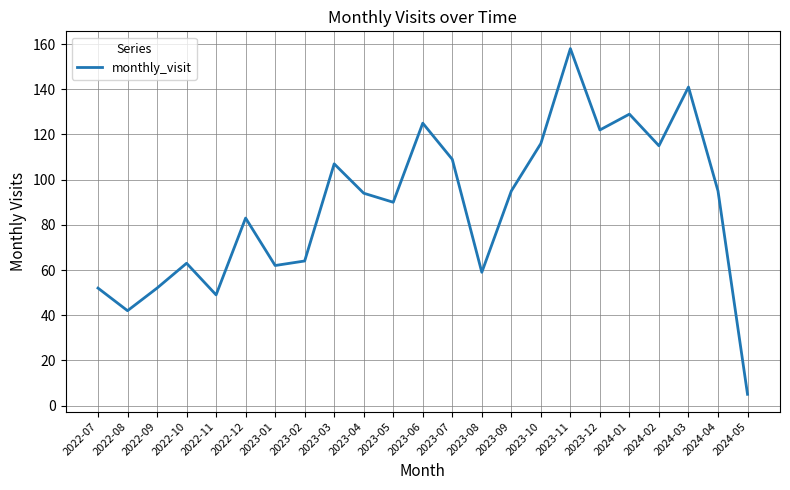

How many interior local peaks (higher than both neighbors) does the data have?

7